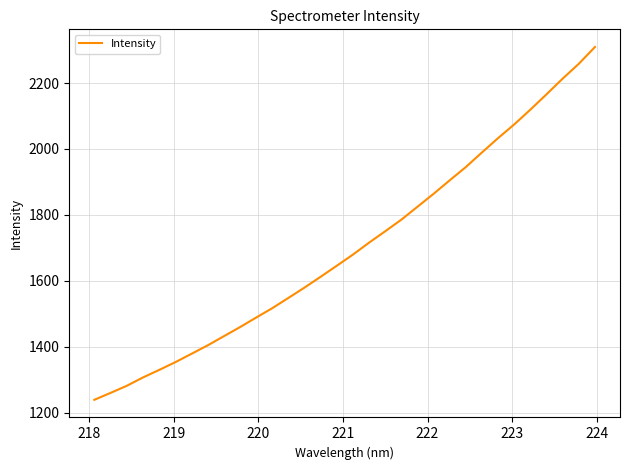

What is the maximum value shown in the chart?

2309.4